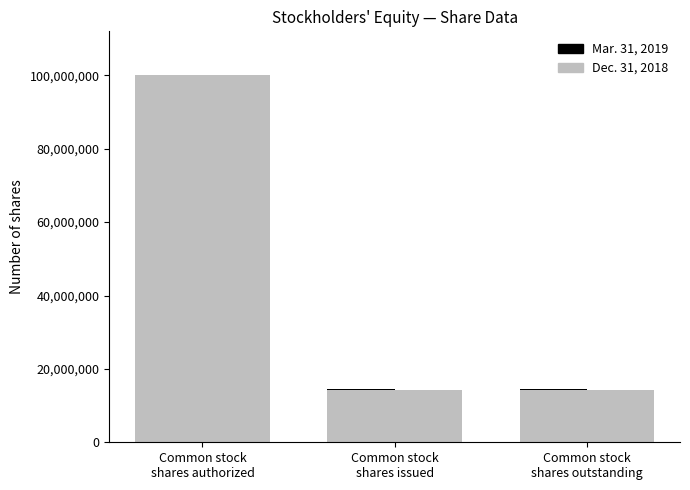

Rank the series by their maximum value, from highest to lowest.

Dec. 31, 2018, Mar. 31, 2019